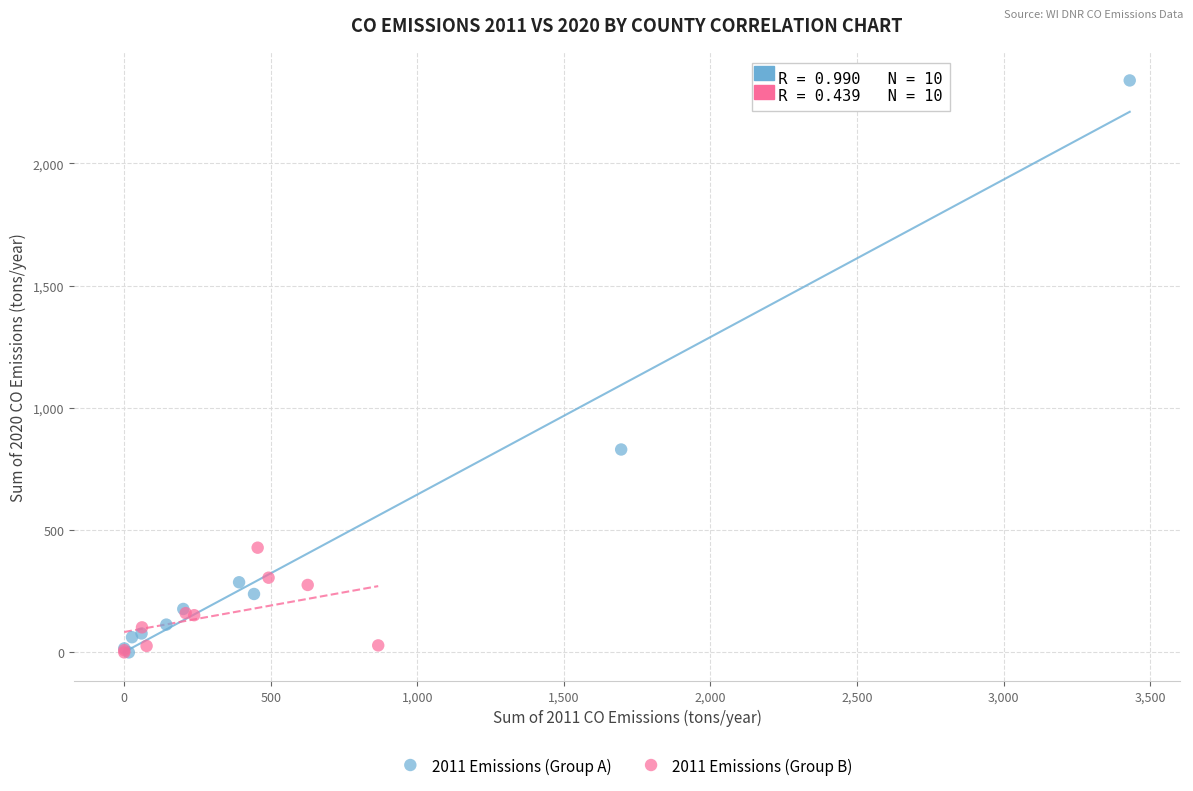

Which series reaches the maximum Y coordinate?

2011 Emissions (Group A)